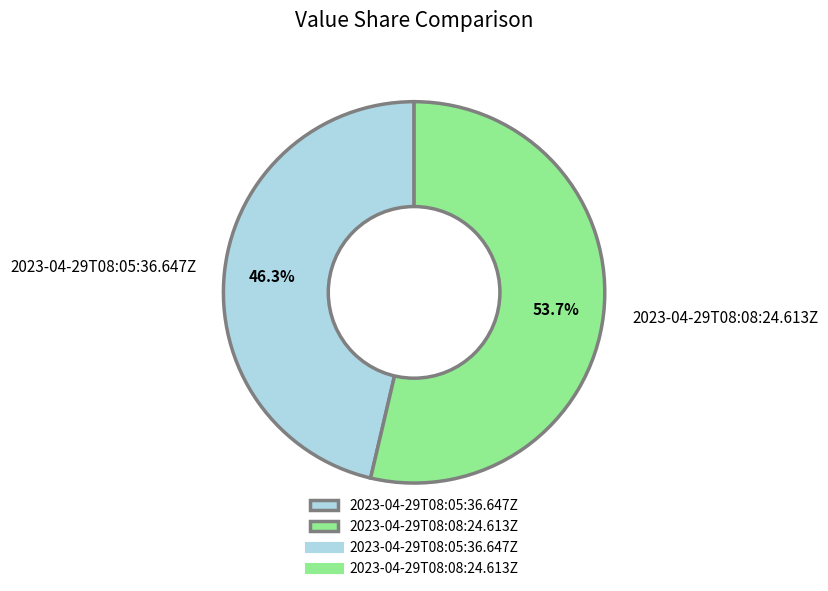

How many segments does this pie chart have?

2